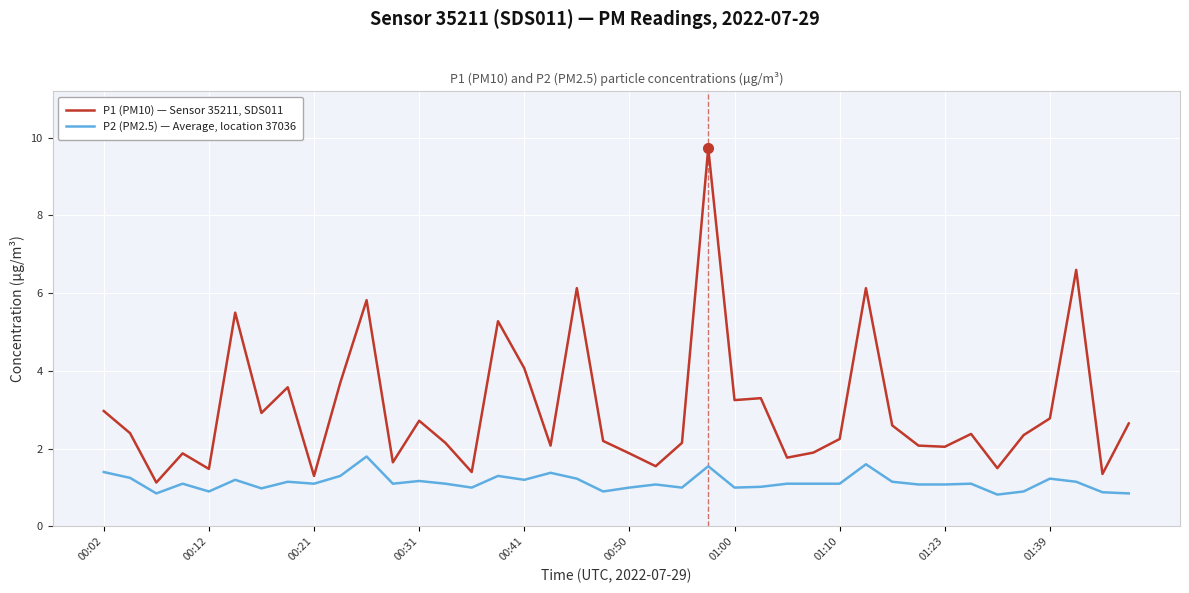

Is this an area chart (filled region under the line)?

No